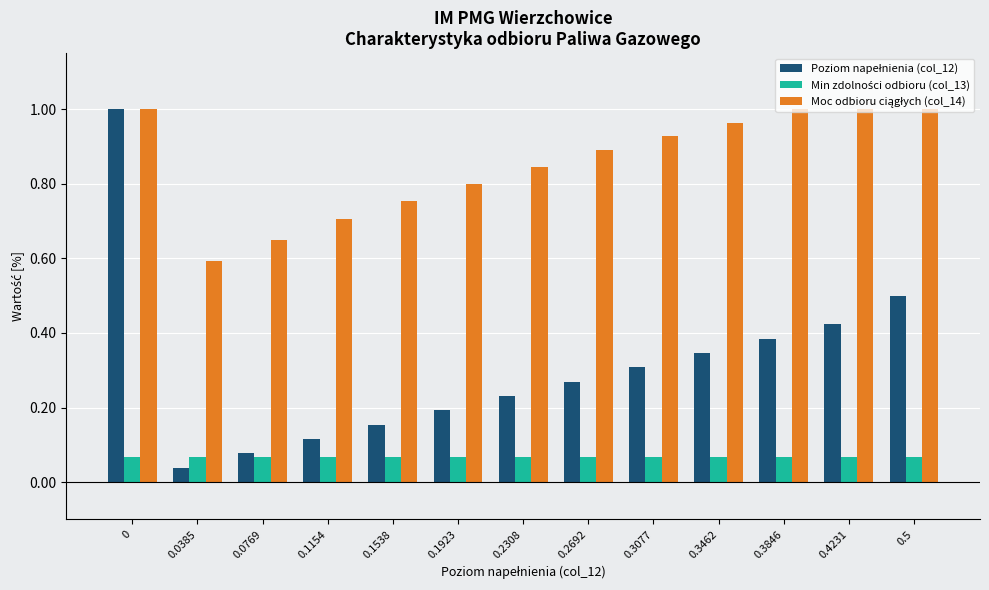

What position from the left is 0.3462?

10